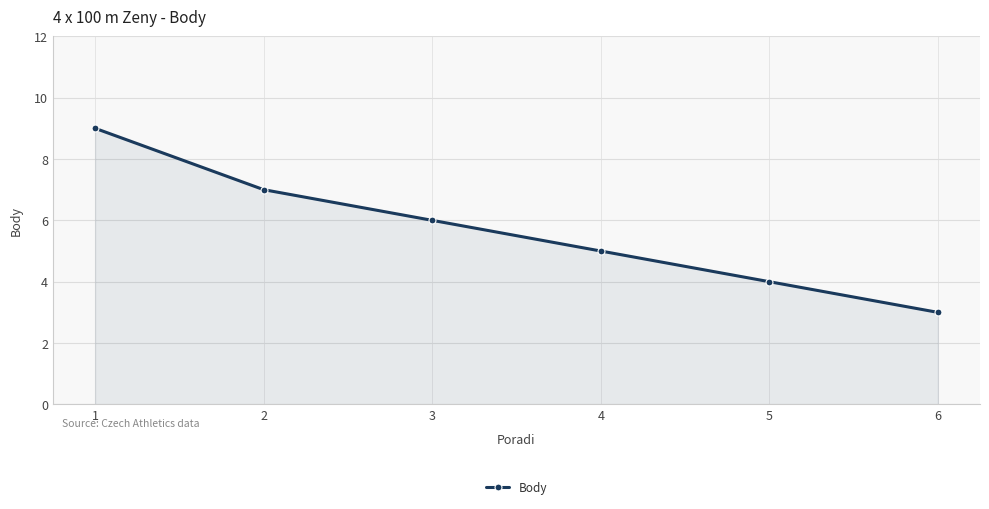

Which label corresponds to the smallest value in the chart?

6